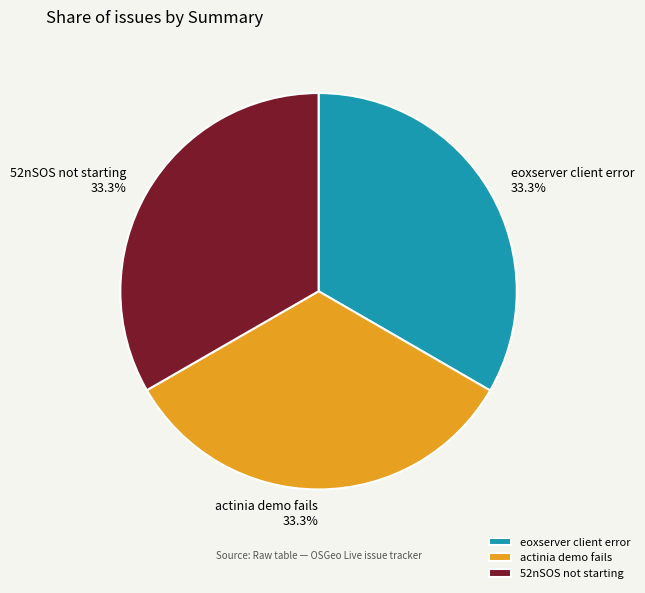

What is the ratio of the value at actinia demo fails to the value at eoxserver client error?

1.0